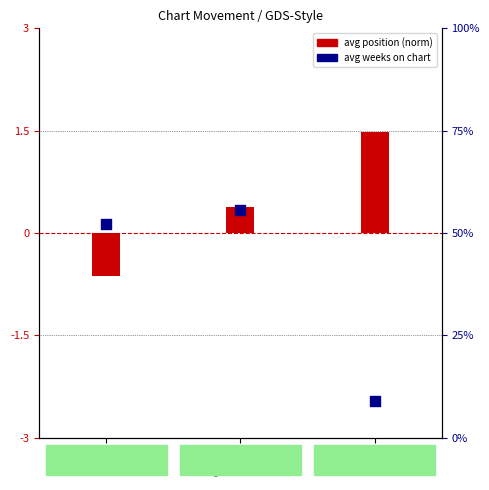

What is the total value across all series at -?

10.6